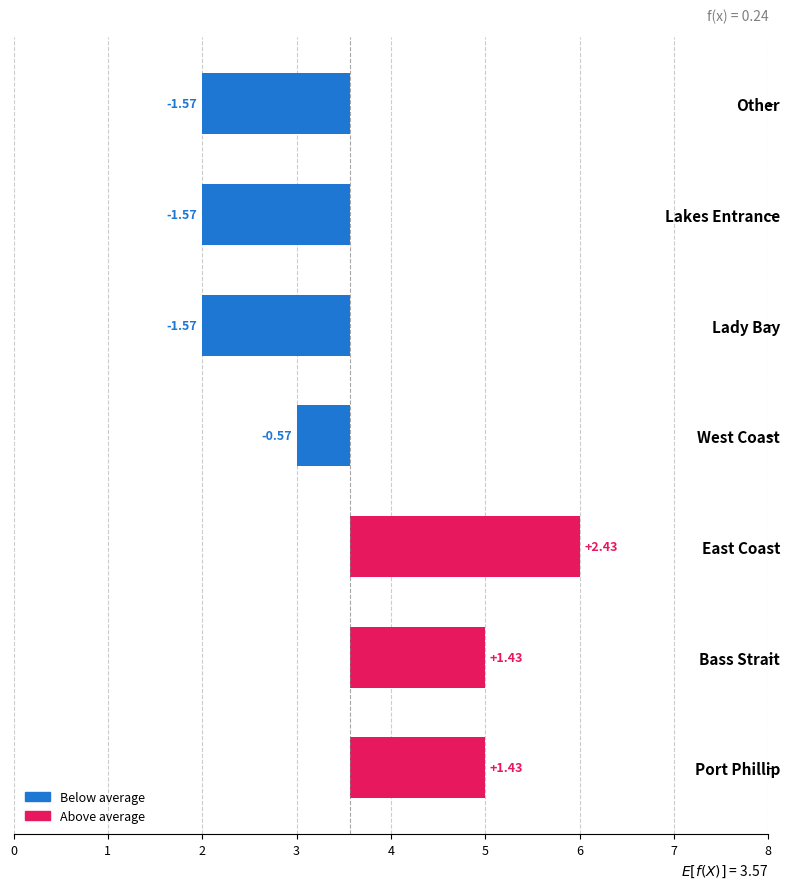

Is it true that the value at Bass Strait is 2.4?

False